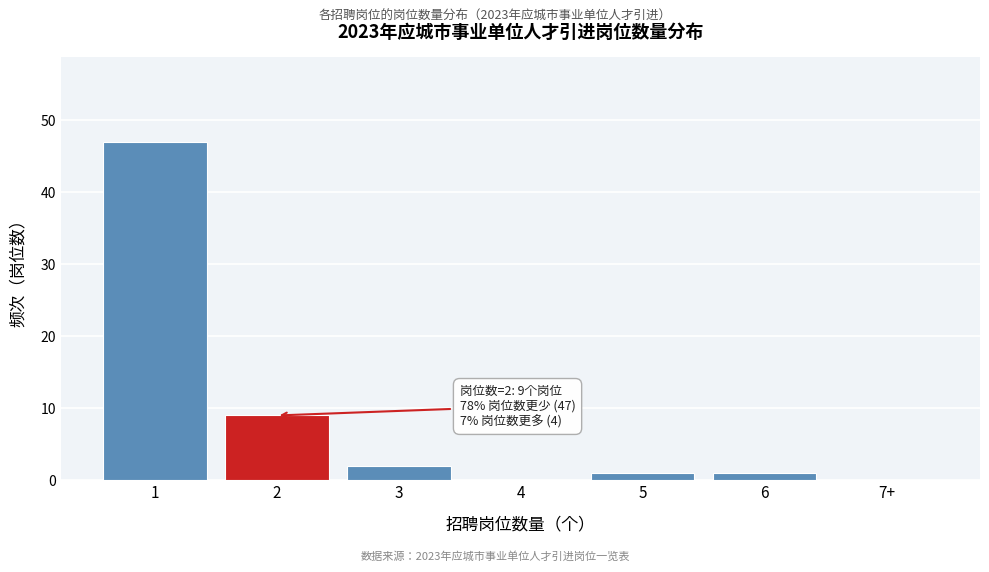

Reading right to left, extract all data points from this chart.

7+=0	6=1	5=1	4=0	3=2	2=9	1=47